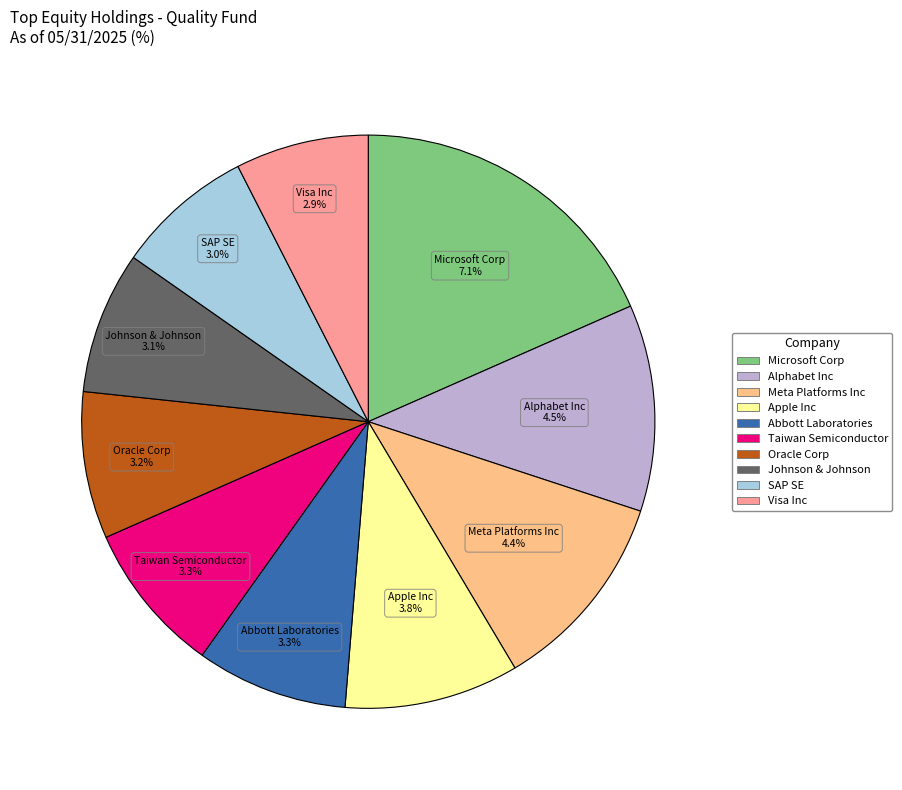

Rank the categories by value from lowest to highest.

Visa Inc, SAP SE, Johnson & Johnson, Oracle Corp, Abbott Laboratories, Taiwan Semiconductor, Apple Inc, Meta Platforms Inc, Alphabet Inc, Microsoft Corp